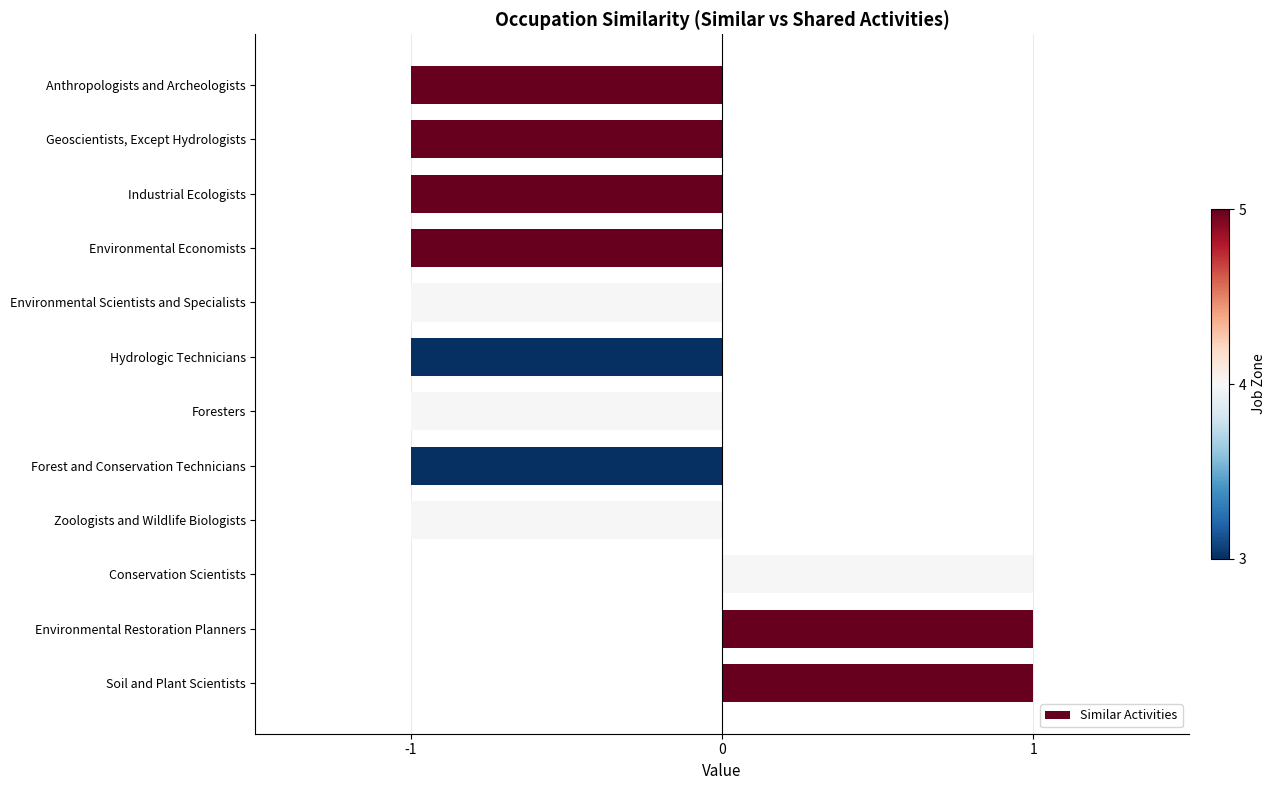

Reading bottom to top, what are all the values shown in this chart?

Soil and Plant Scientists=1	Environmental Restoration Planners=1	Conservation Scientists=1	Zoologists and Wildlife Biologists=-1	Forest and Conservation Technicians=-1	Foresters=-1	Hydrologic Technicians=-1	Environmental Scientists and Specialists=-1	Environmental Economists=-1	Industrial Ecologists=-1	Geoscientists, Except Hydrologists=-1	Anthropologists and Archeologists=-1